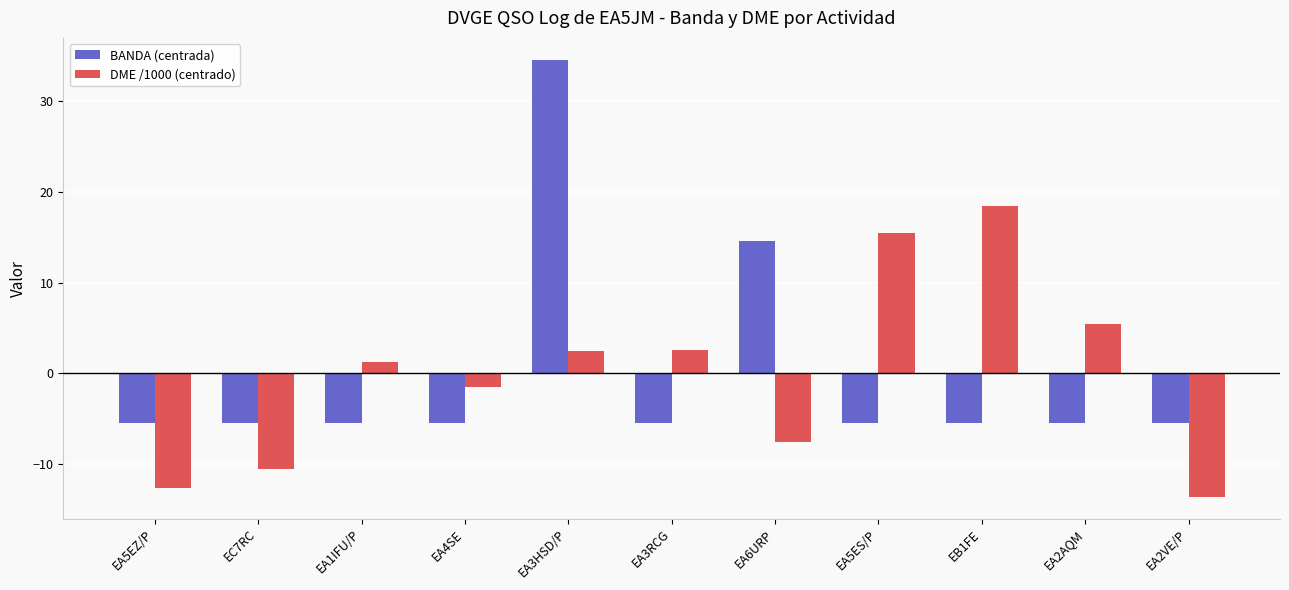

What is the difference between the second highest and second lowest values in the DME /1000 (centrado) series?

28.0